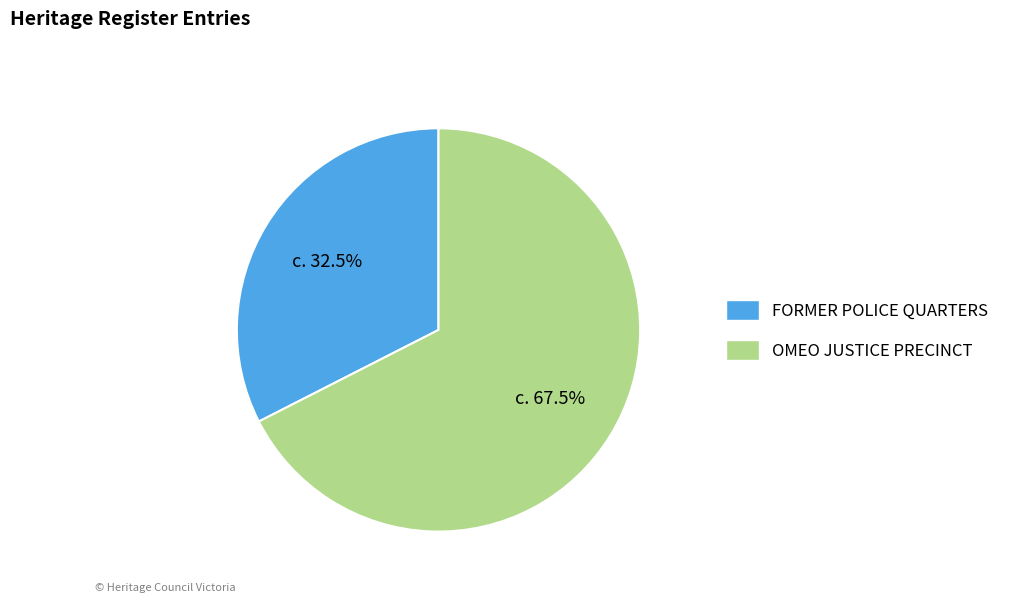

To the nearest percent, what is the difference between the OMEO JUSTICE PRECINCT and FORMER POLICE QUARTERS slice percentages?

35%